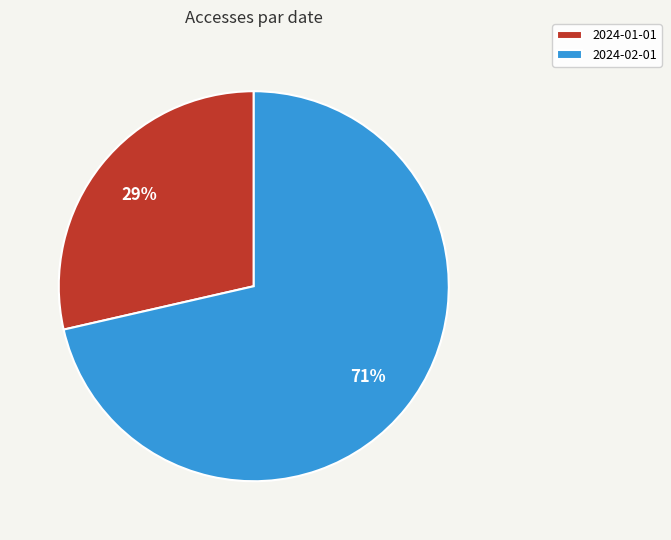

Which category has the biggest portion of the pie?

2024-02-01